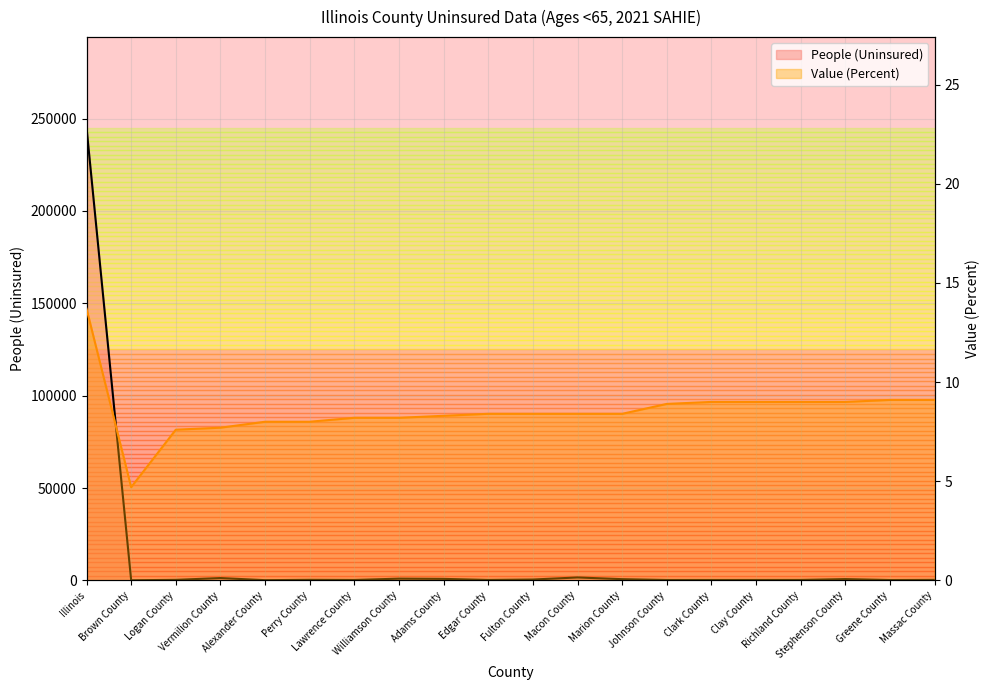

Which series changed the most between Richland County and Massac County?

People (Uninsured) line